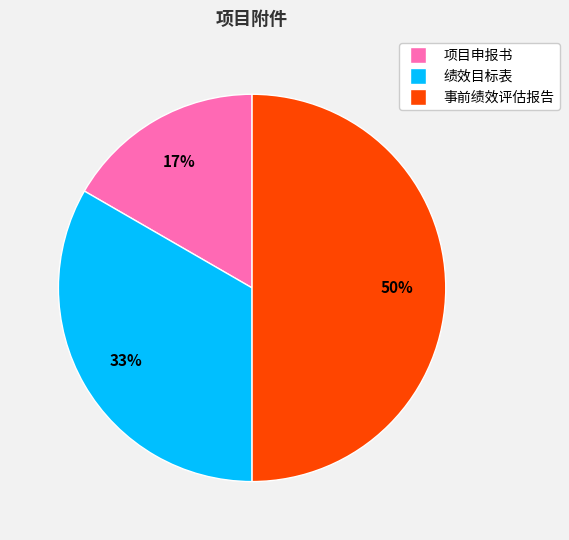

To the nearest percent, what percentage of the pie is 事前绩效评估报告?

50%